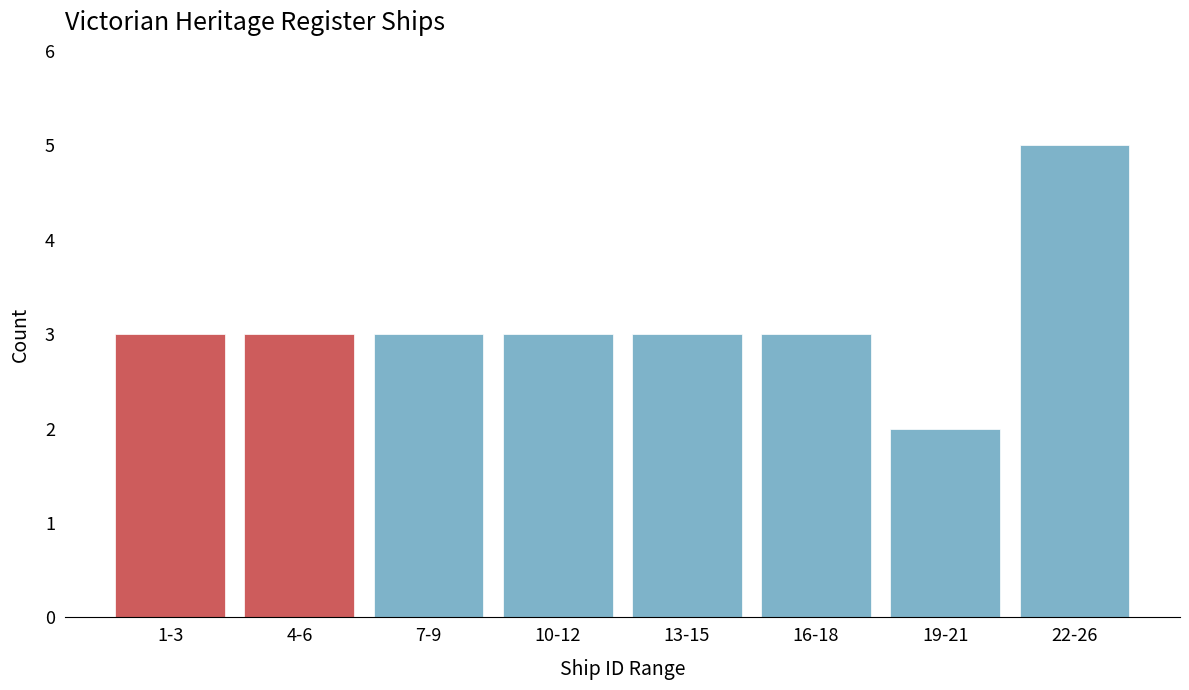

Reading left to right, what are all the values shown in this chart?

1-3=3	4-6=3	7-9=3	10-12=3	13-15=3	16-18=3	19-21=2	22-26=5